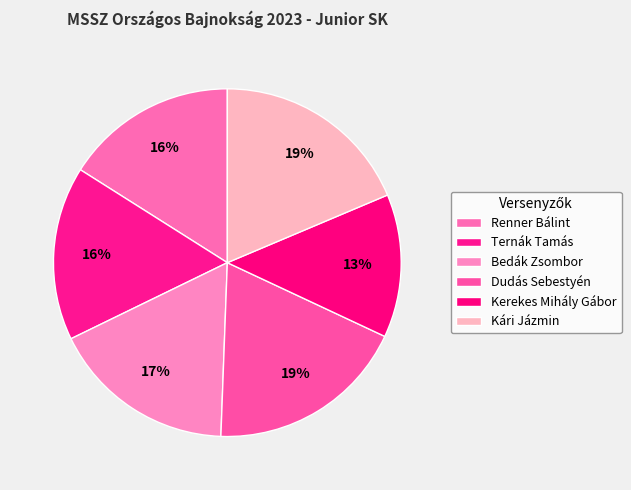

The Ternák Tamás slice represents 21% of the pie. True or false?

False